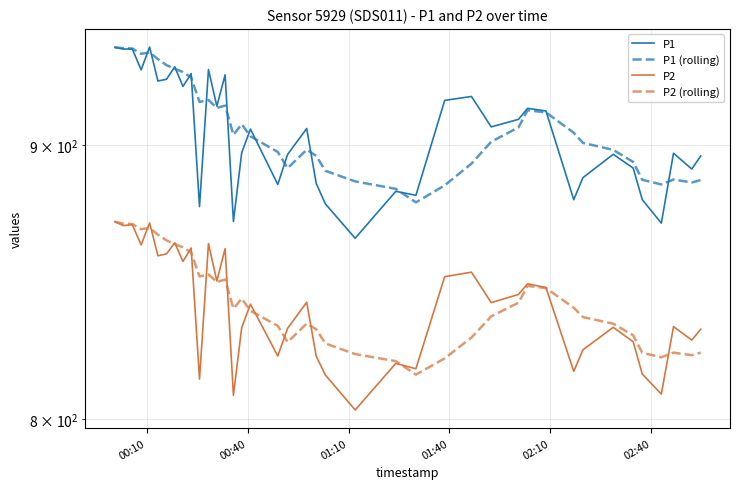

After their last crossing, which series has the higher values: P2 (rolling) or P2?

P2